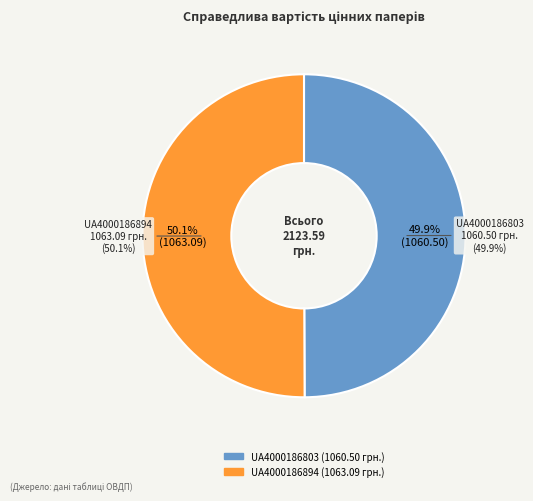

Rank the categories by value from highest to lowest.

UA4000186894, UA4000186803